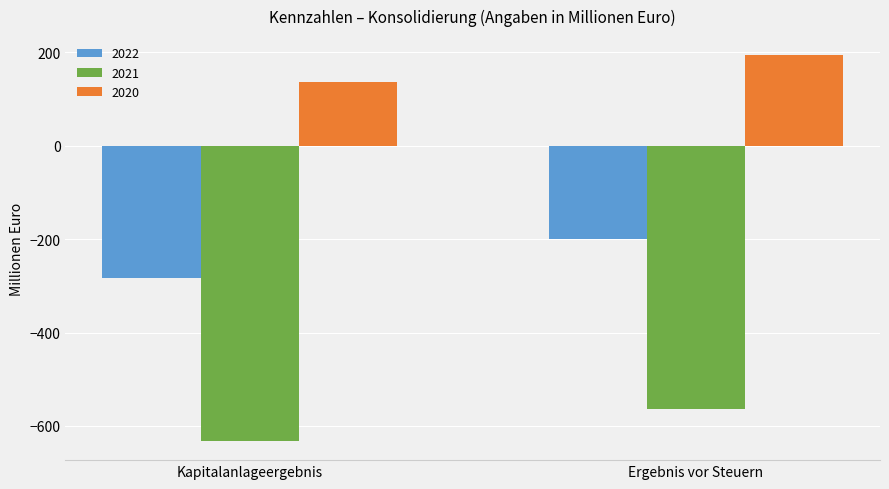

Reading left to right, transcribe all the data shown in this chart.

2022: -282.4	-199.4
2021: -631.9	-564.1
2020: 135.4	193.4